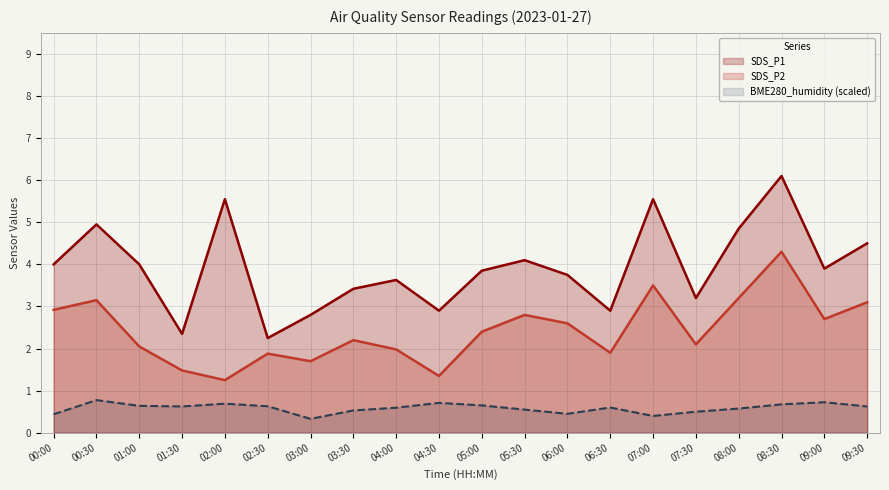

Where is the first local minimum for SDS_P1?

01:30